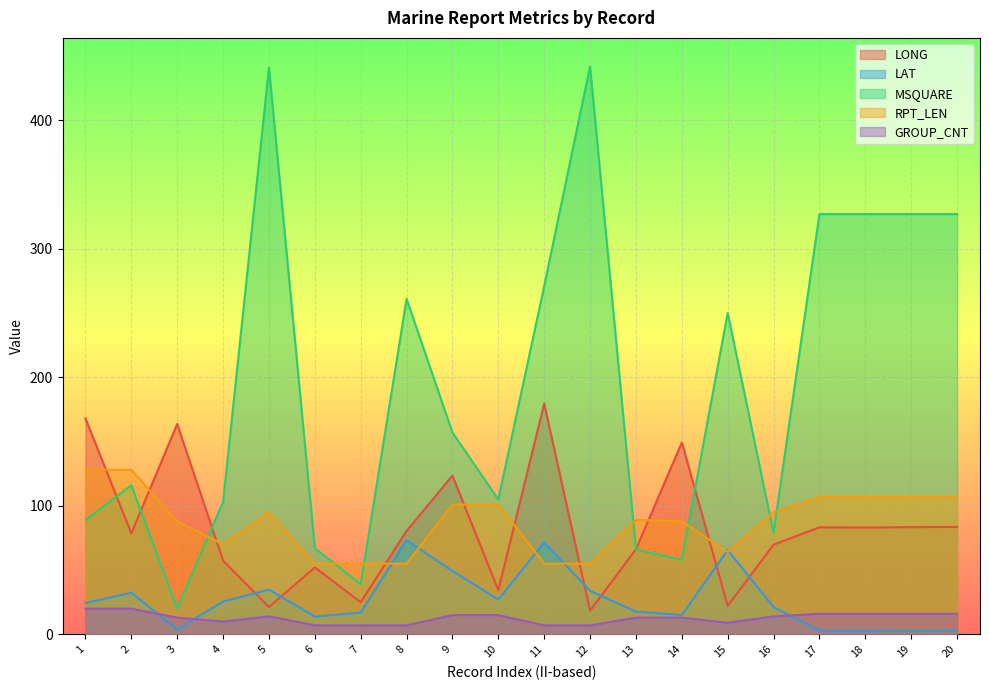

Is the value of GROUP_CNT at 18 greater than the value of LAT at 9?

No